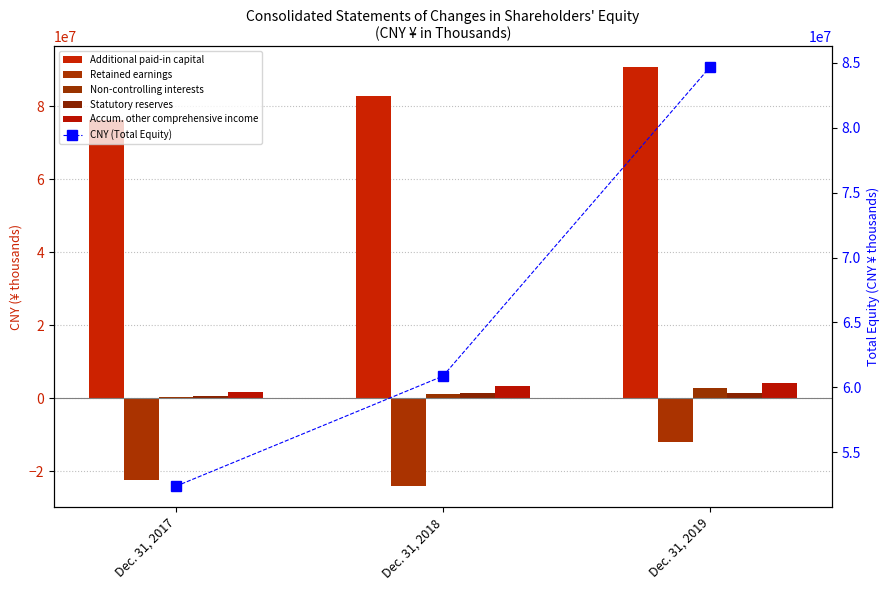

What is the value of the CNY (Total Equity) bar at the 3rd from the left?

84659847